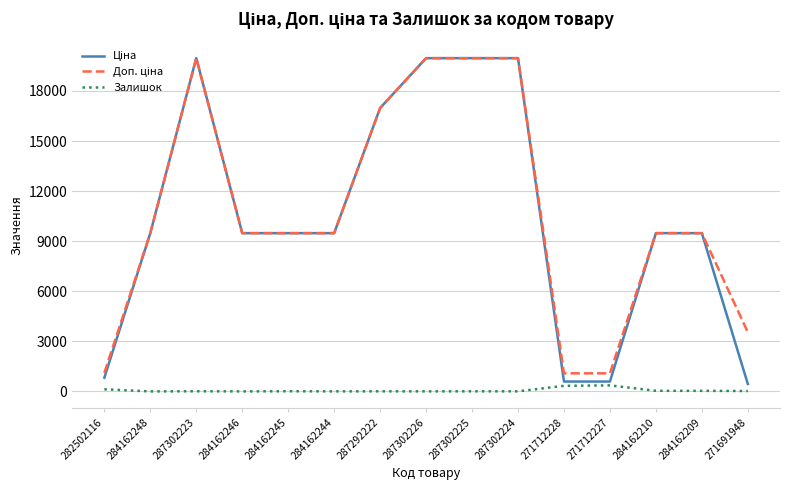

The Залишок series shows 2.0 at 284162244. True or false?

True